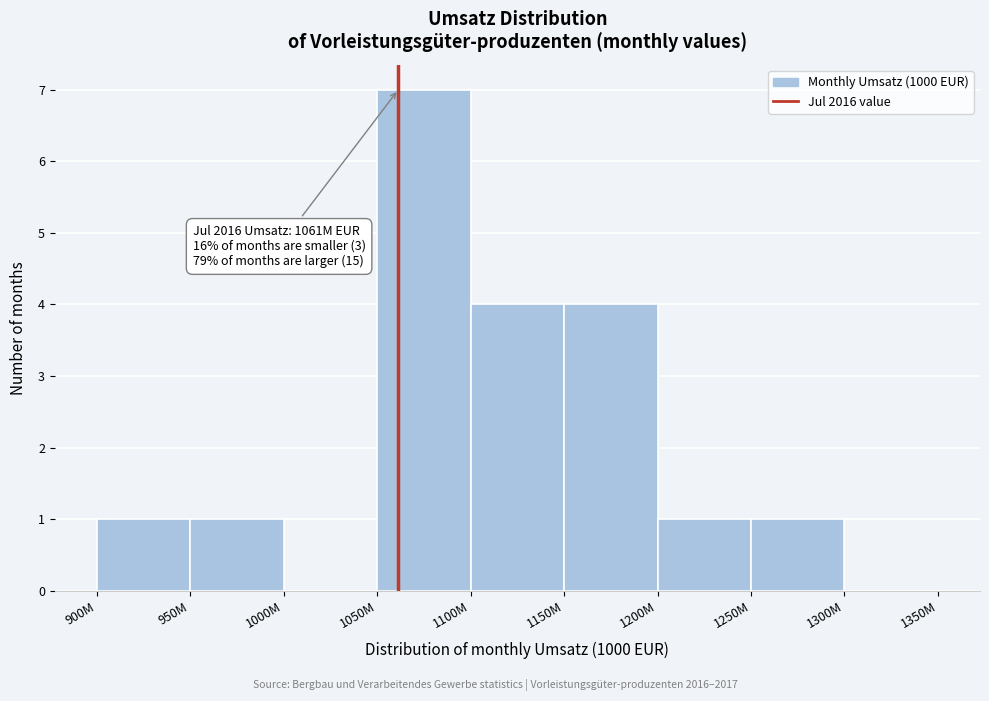

Reading left to right, extract all data points from this chart.

900M=1	950M=1	1000M=0	1050M=7	1100M=4	1150M=4	1200M=1	1250M=1	1300M=0